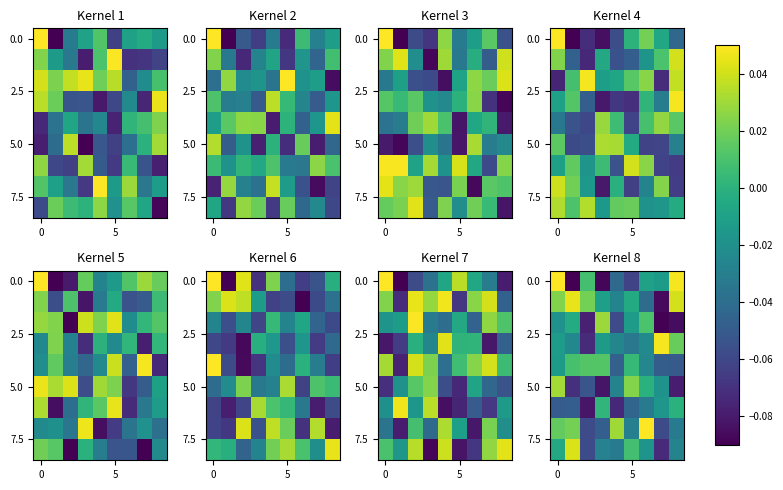

Between 5 and 7, which is larger?

7